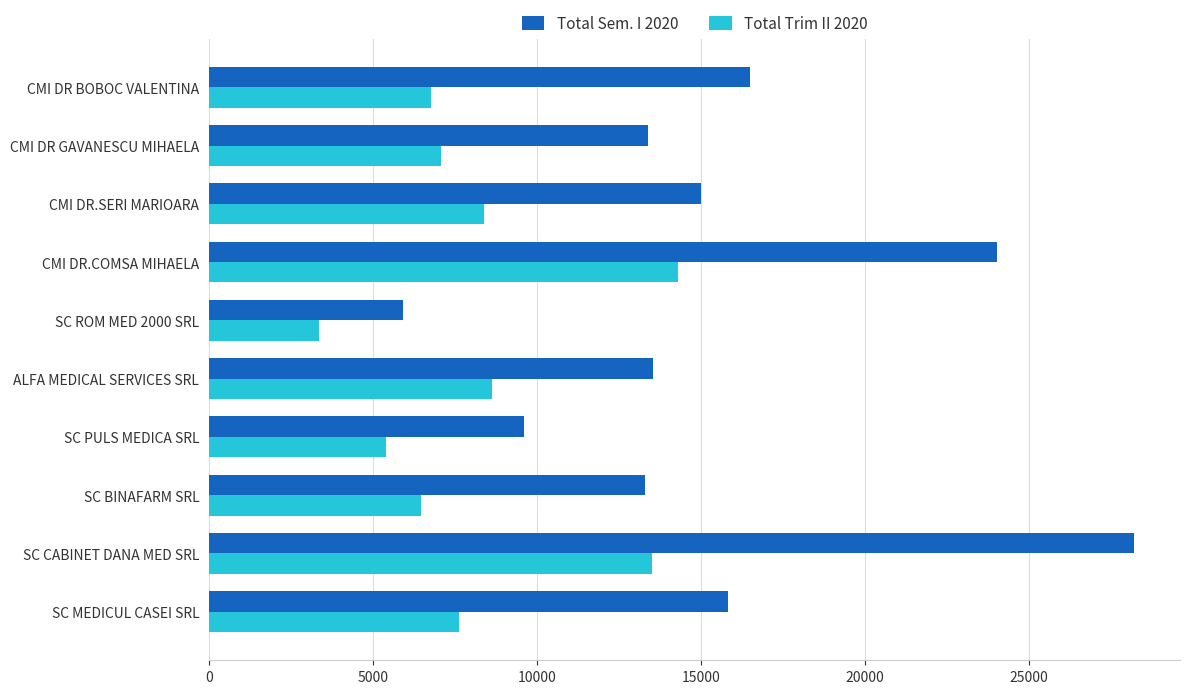

What is the difference between the highest and lowest values at SC BINAFARM SRL?

6840.0